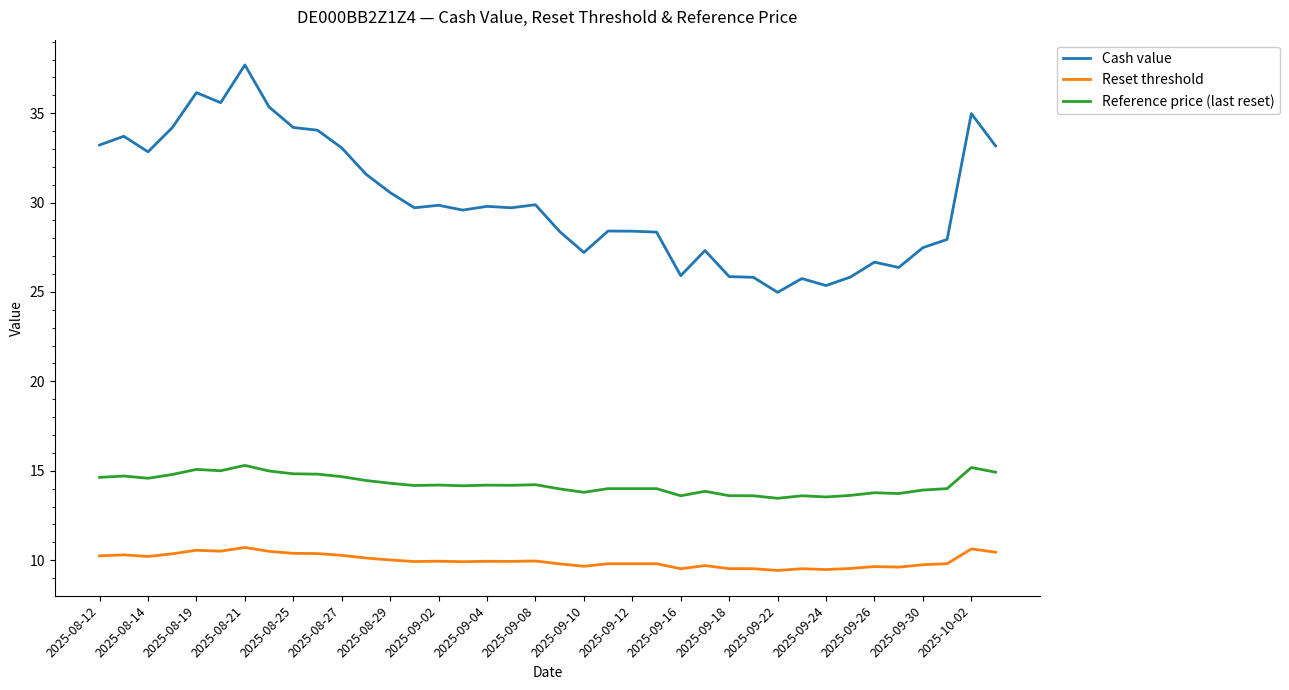

List the series in order of their peak value, lowest first.

Reset threshold, Reference price (last reset), Cash value